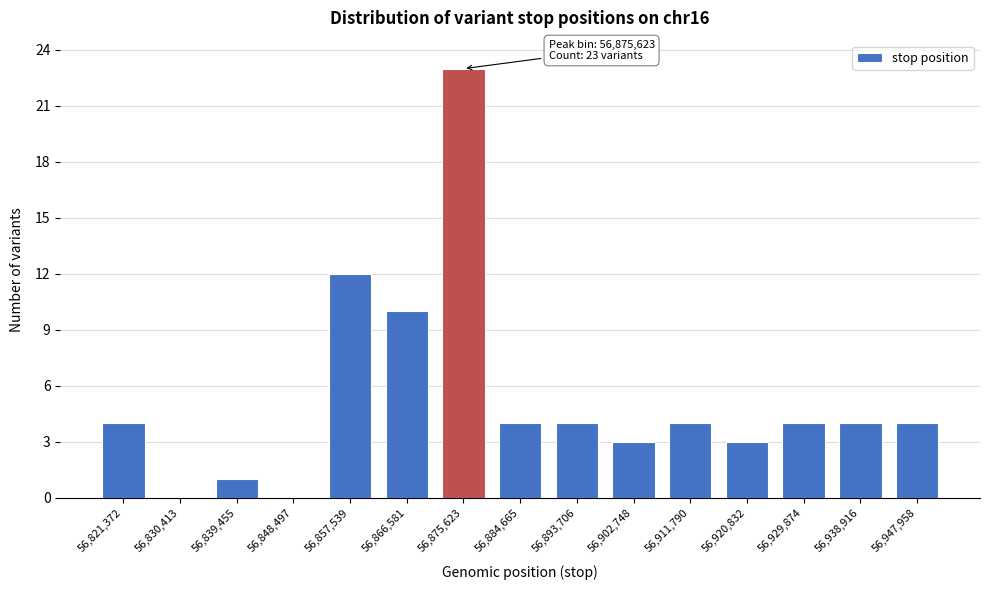

Reading left to right, extract all data points from this chart.

56,821,372=4	56,830,413=0	56,839,455=1	56,848,497=0	56,857,539=12	56,866,581=10	56,875,623=23	56,884,665=4	56,893,706=4	56,902,748=3	56,911,790=4	56,920,832=3	56,929,874=4	56,938,916=4	56,947,958=4